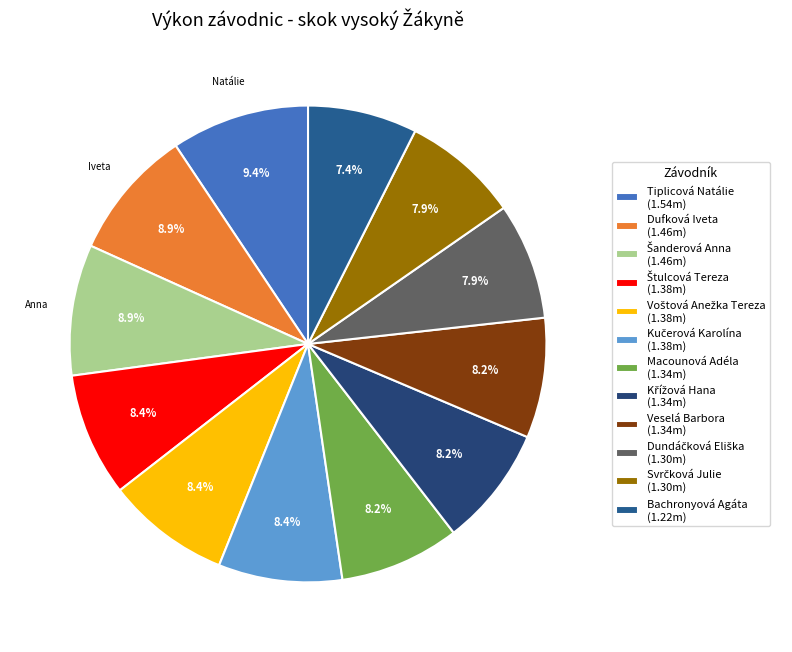

Rank the categories by value from highest to lowest.

Tiplicová Natálie, Dufková Iveta, Šanderová Anna, Štulcová Tereza, Voštová Anežka Tereza, Kučerová Karolína, Macounová Adéla, Křížová Hana, Veselá Barbora, Dundáčková Eliška, Svrčková Julie, Bachronyová Agáta